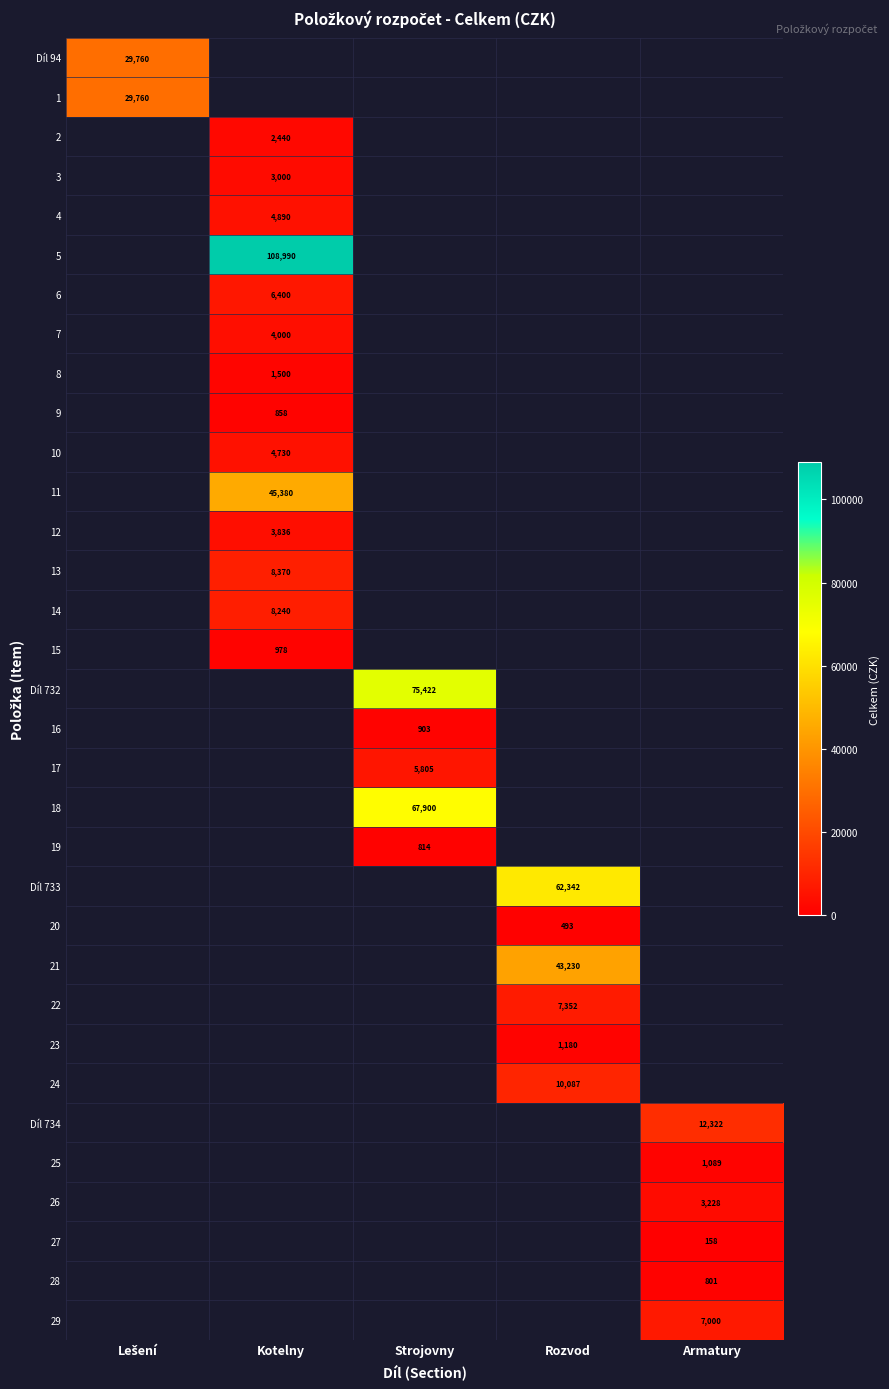

True or false: 12 has a value of 1296 at Kotelny.

False